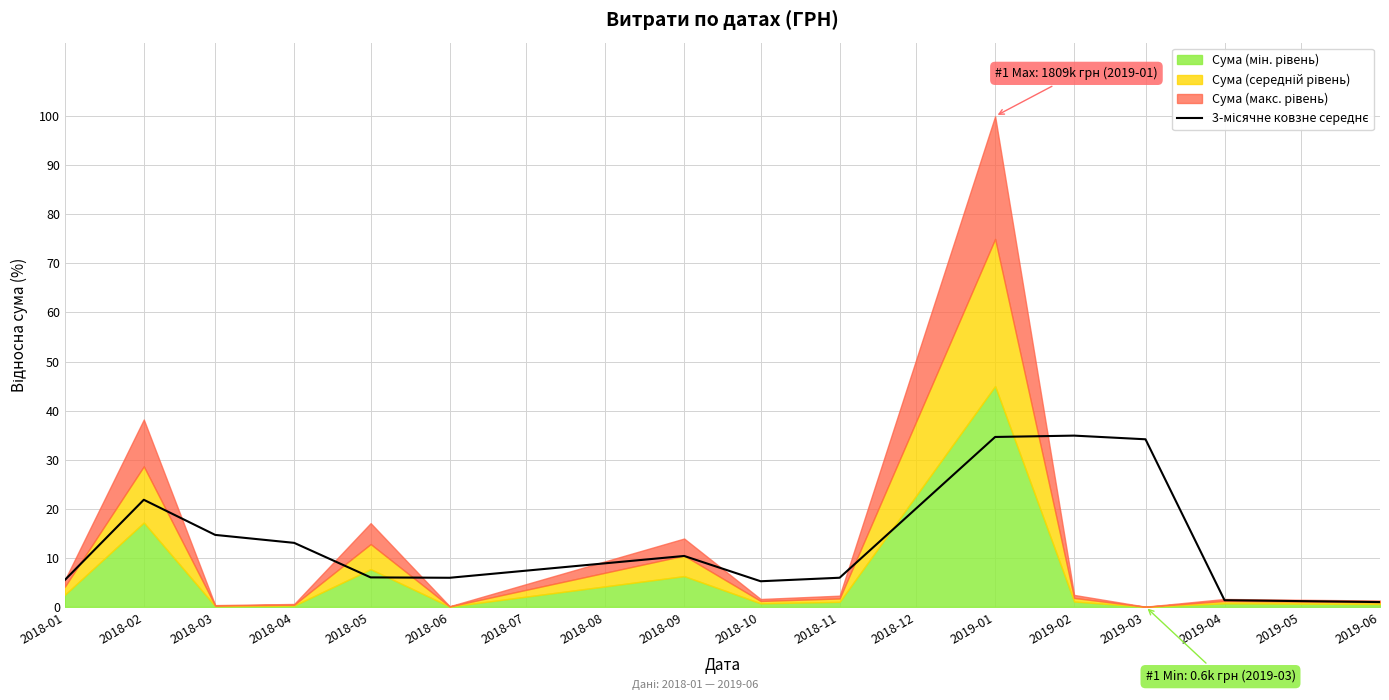

What is the approximate value at 2018-01?

5.5